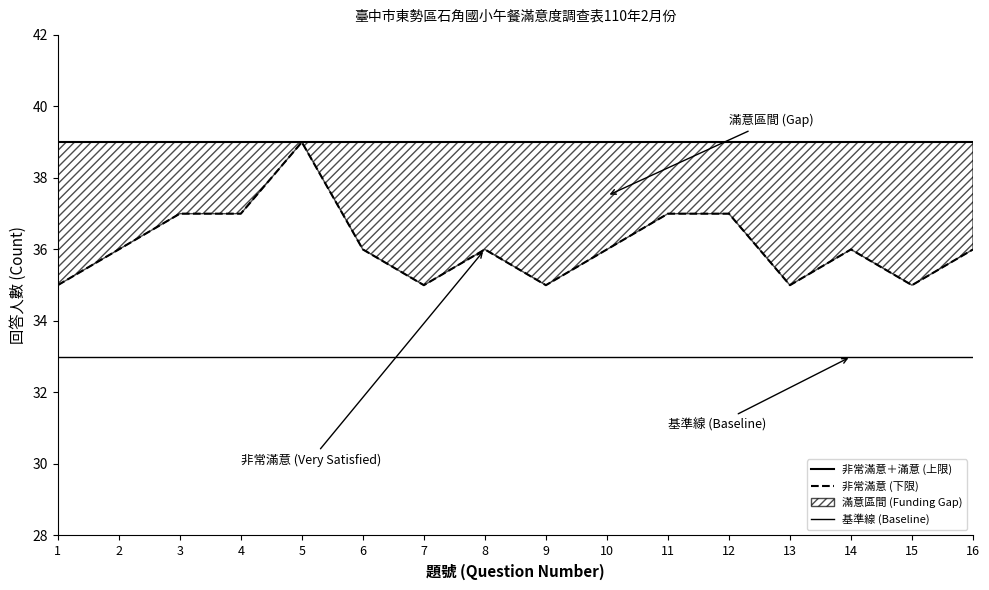

Reading right to left, extract all data points from this chart.

非常滿意＋滿意 (上限): 16=39	15=39	14=39	13=39	12=39	11=39	10=39	9=39	8=39	7=39	6=39	5=39	4=39	3=39	2=39	1=39
非常滿意 (下限): 16=36	15=35	14=36	13=35	12=37	11=37	10=36	9=35	8=36	7=35	6=36	5=39	4=37	3=37	2=36	1=35
基準線 (Baseline): 16=33	15=33	14=33	13=33	12=33	11=33	10=33	9=33	8=33	7=33	6=33	5=33	4=33	3=33	2=33	1=33